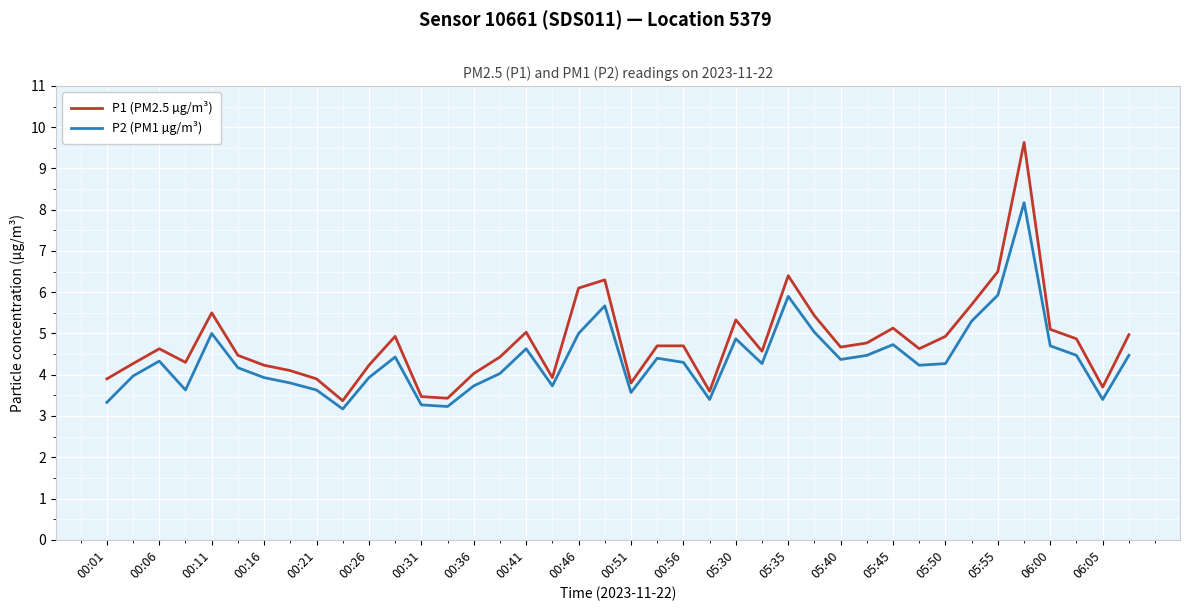

Which series has the largest range (max minus min)?

P1 (PM2.5 µg/m³)